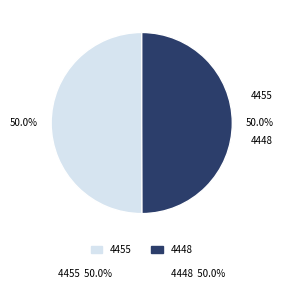

How many slices are in this pie chart?

2